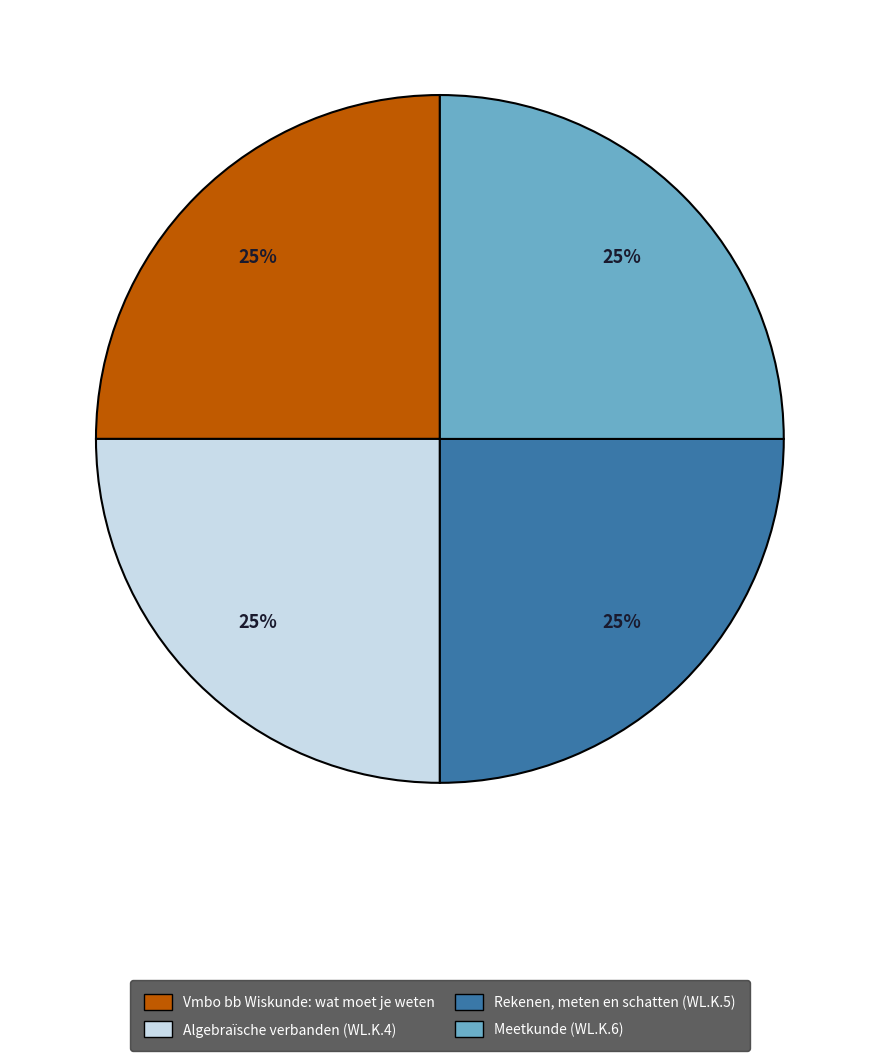

What percentage is the Meetkunde (WL.K.6) slice, to the nearest percent?

25%